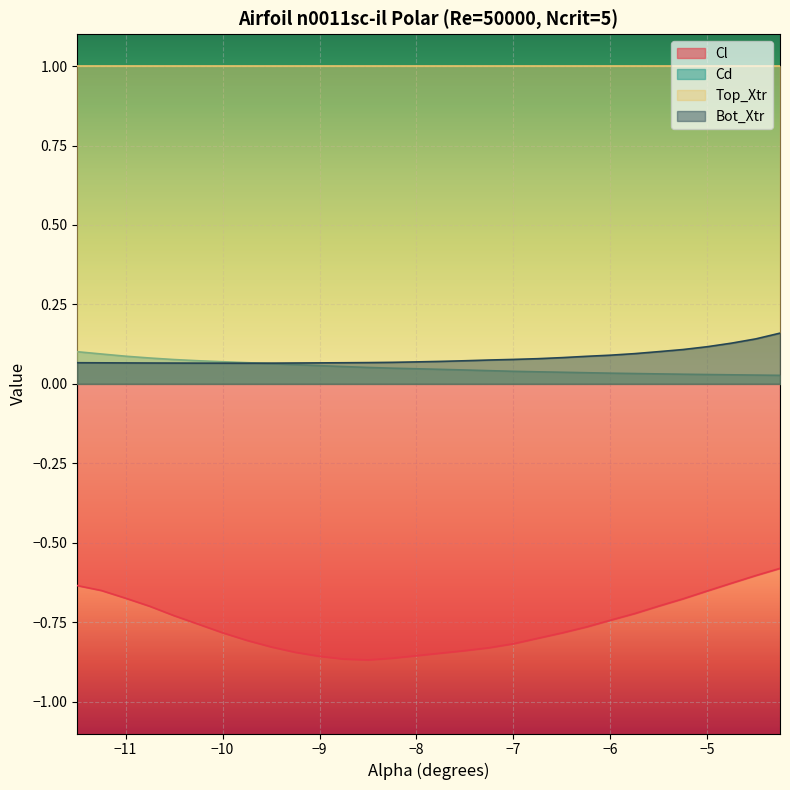

The Cd series shows 0.0 at -6.0. True or false?

False